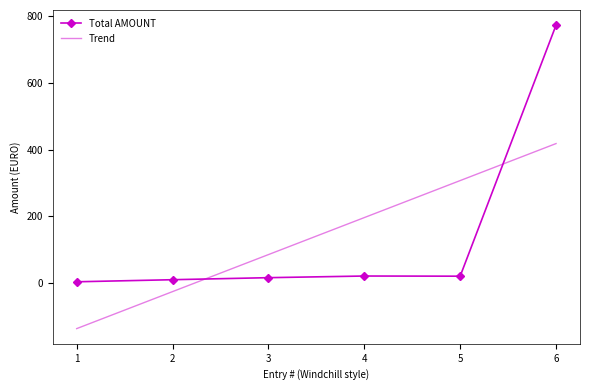

Rank the categories by Trend value from highest to lowest.

6, 5, 4, 3, 2, 1